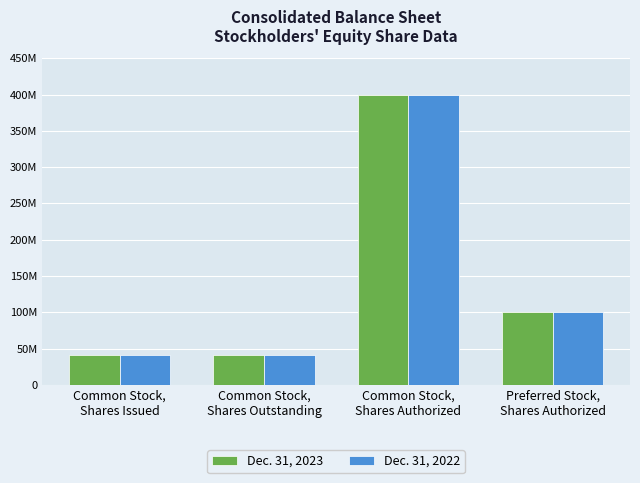

Rank the series by their maximum value, from lowest to highest.

Dec. 31, 2023, Dec. 31, 2022